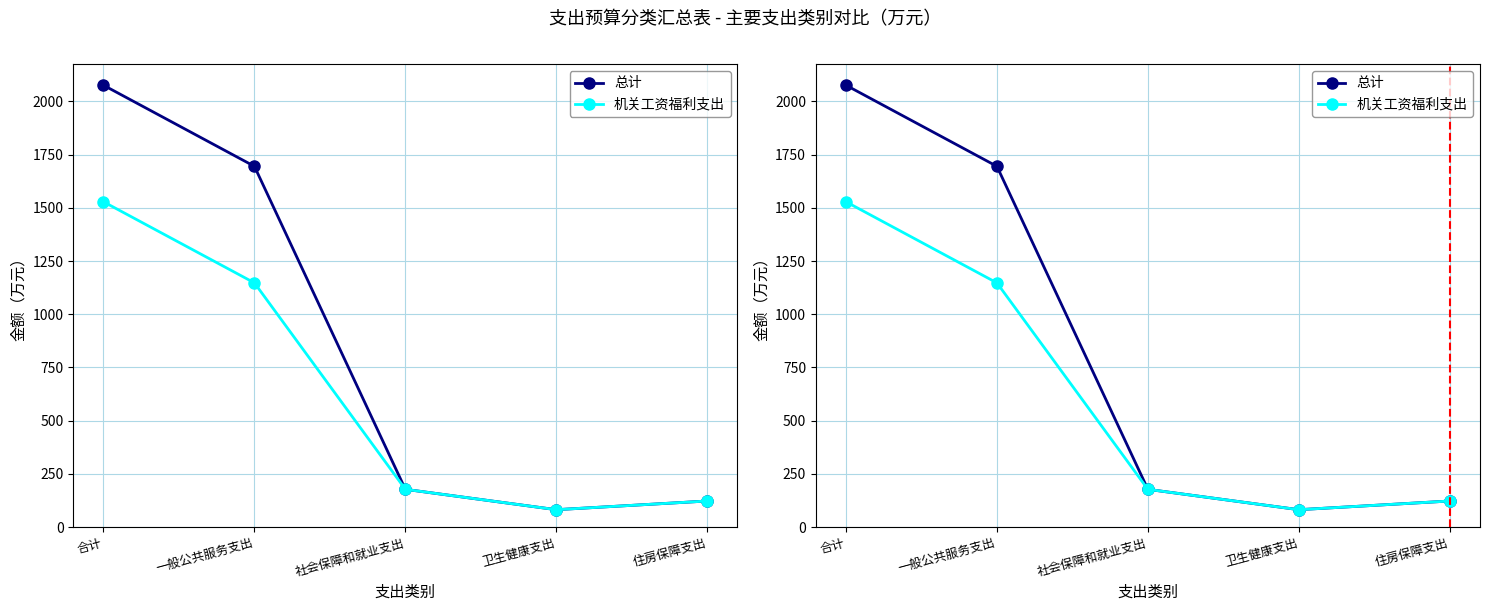

What position from the right is 卫生健康支出?

2